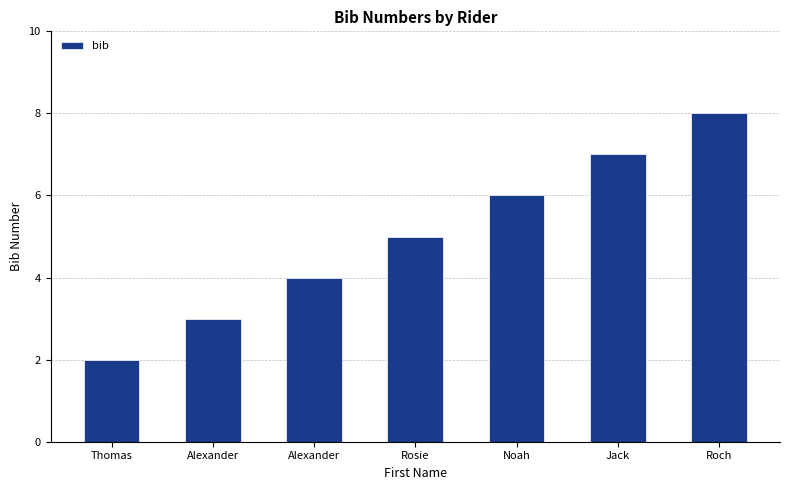

How many data points are less than 5?

3